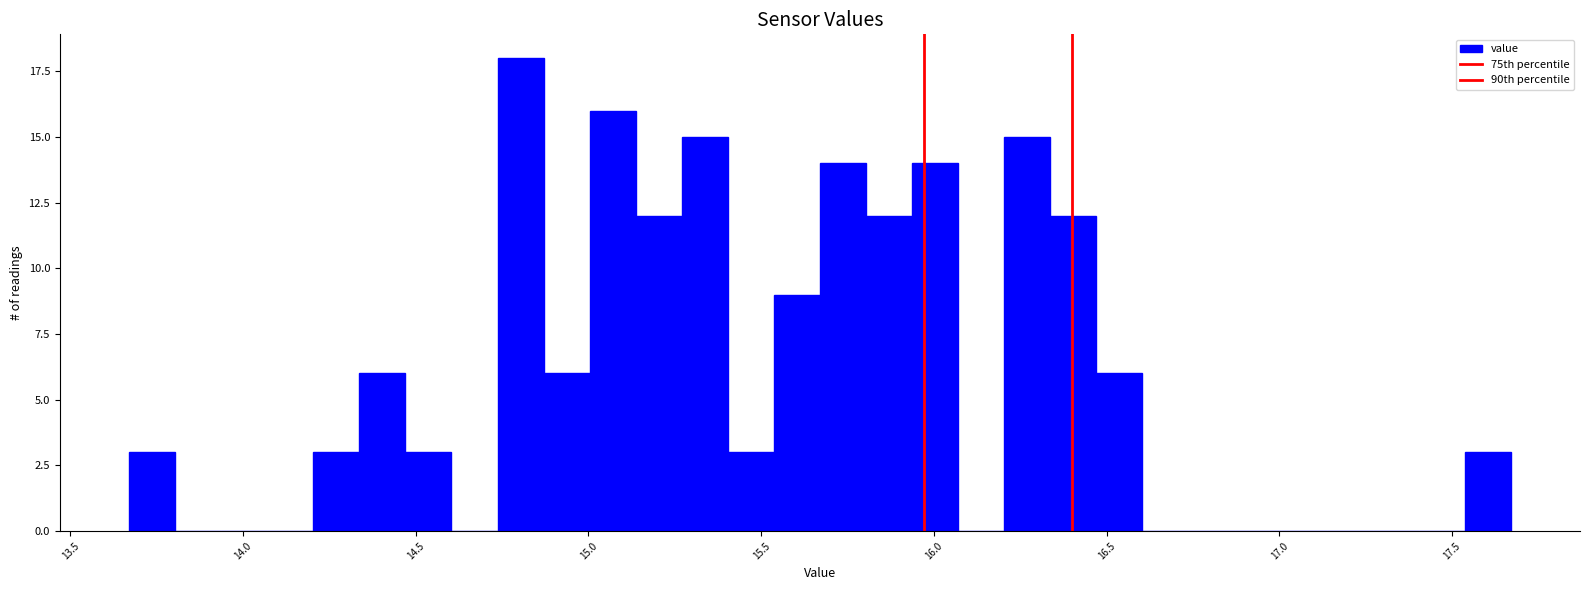

Around what value on the x-axis is the tallest bar? Give the approximate position of its centre, as read against the axis.

14.80